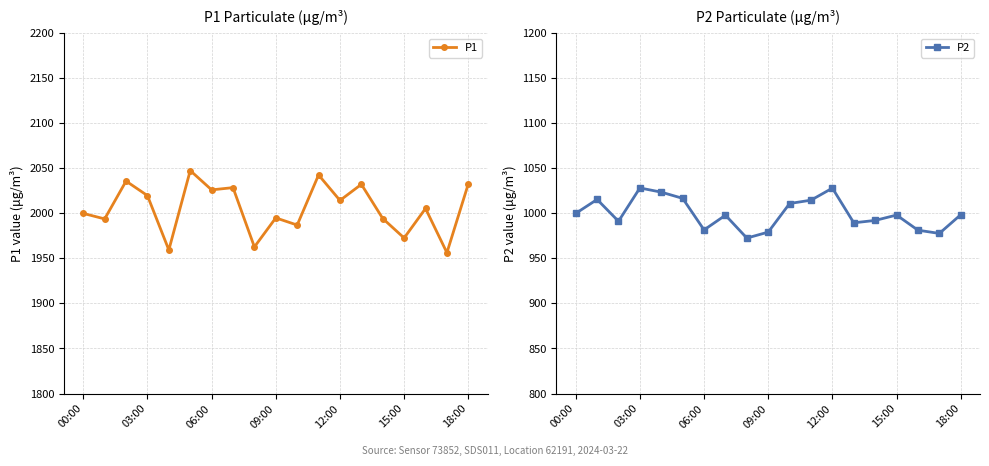

Is it true that P2 equals 977.7 at 17?

True